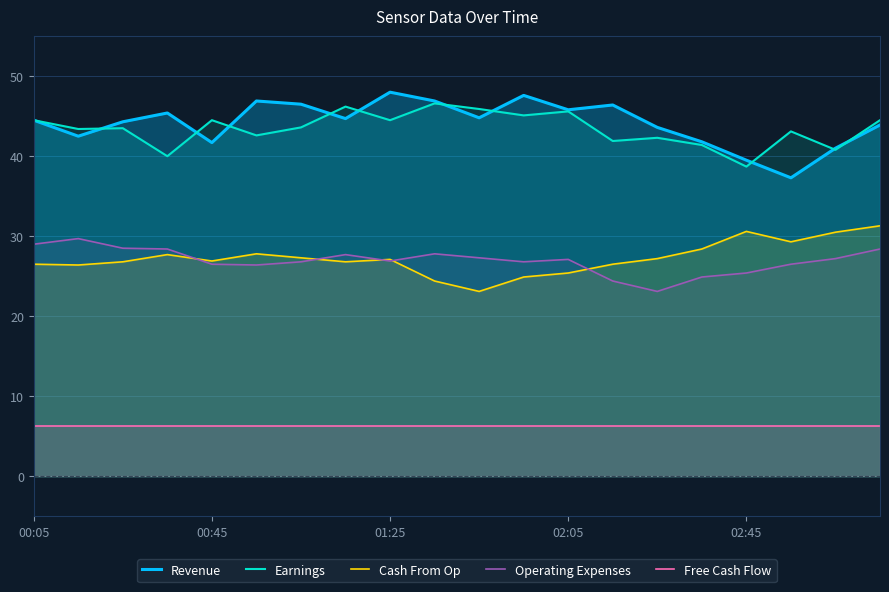

How many times do Revenue and Earnings cross each other?

10